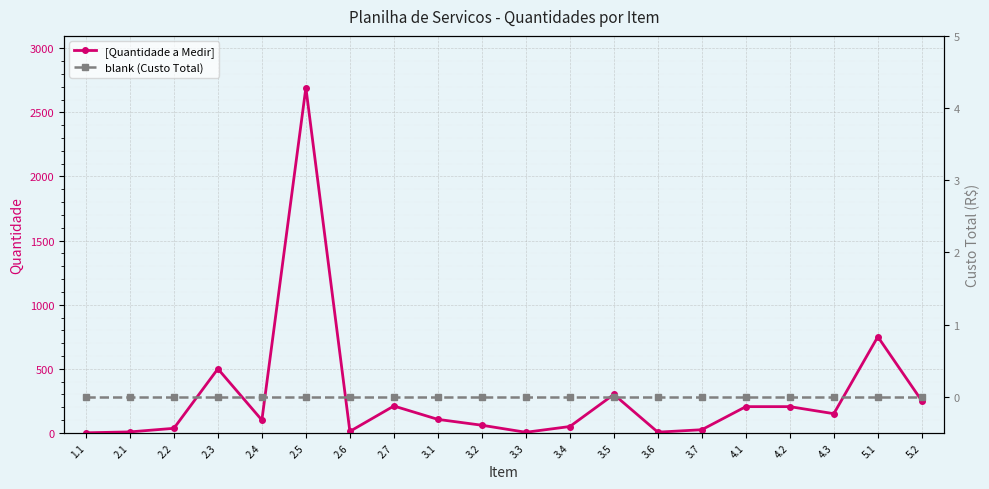

True or false: blank (Custo Total) and [Quantidade a Medir] intersect in this chart.

False